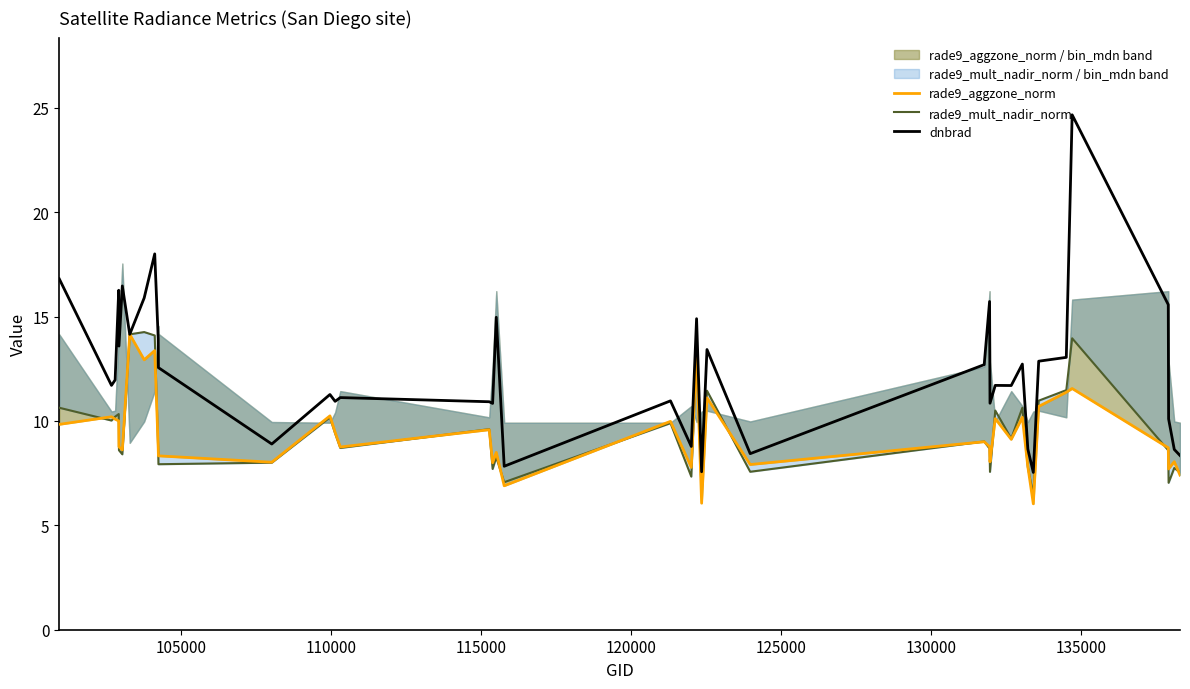

How many data points in rade9_aggzone_norm are above 9?

20